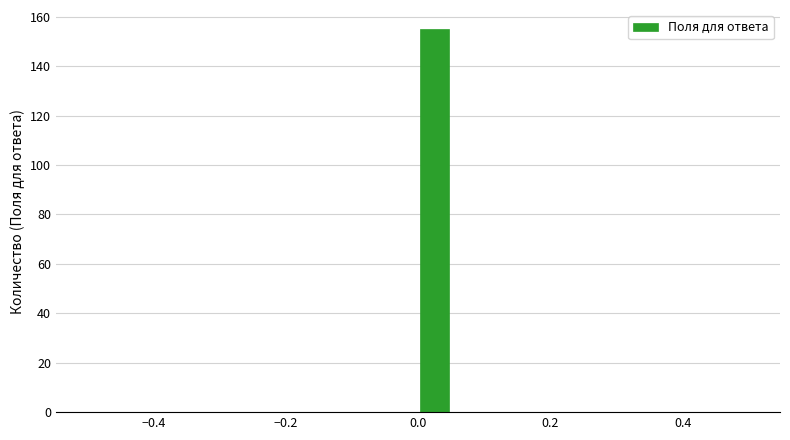

Read against the x-axis, roughly where is the centre of the tallest bar?

0.02